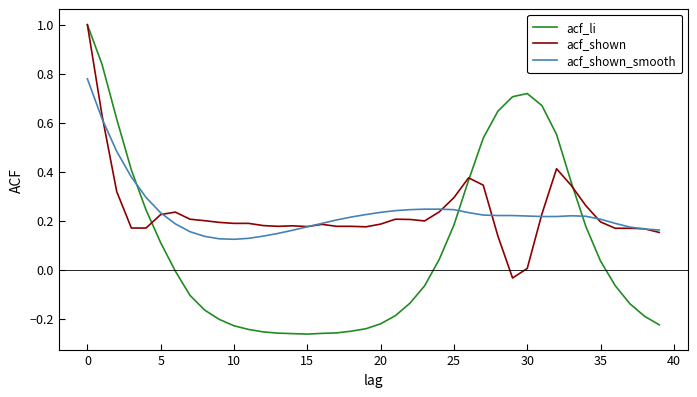

Which series has the largest range (max minus min)?

acf_li